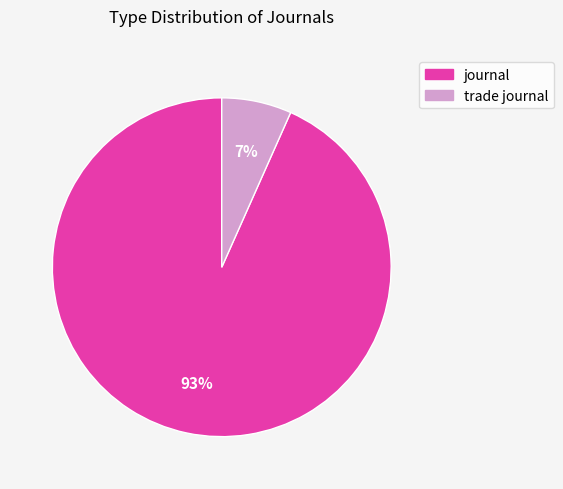

What is the ratio of the value at trade journal to the value at journal?

0.1